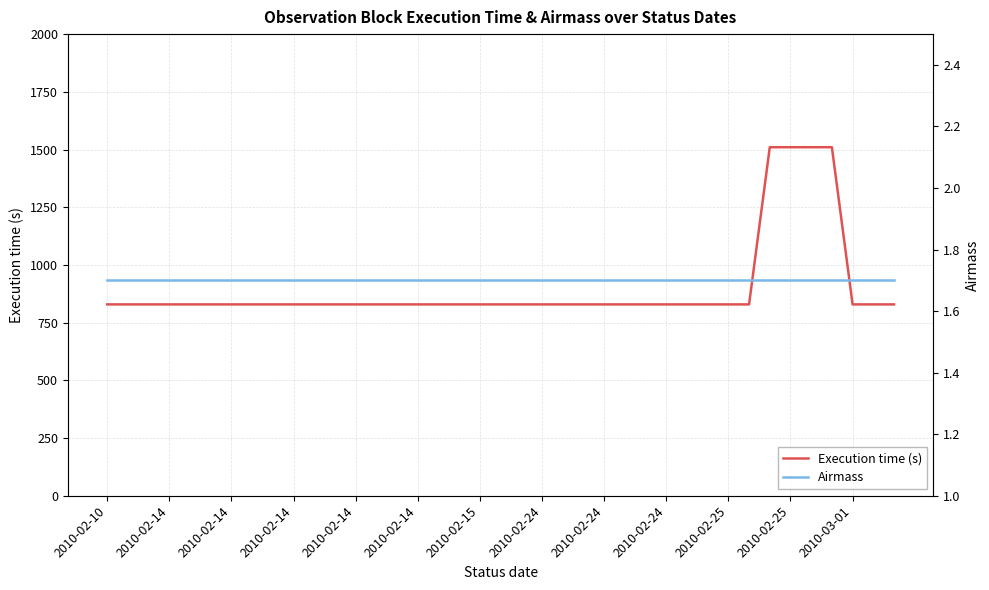

What is the average value of the Execution time (s) series?

899